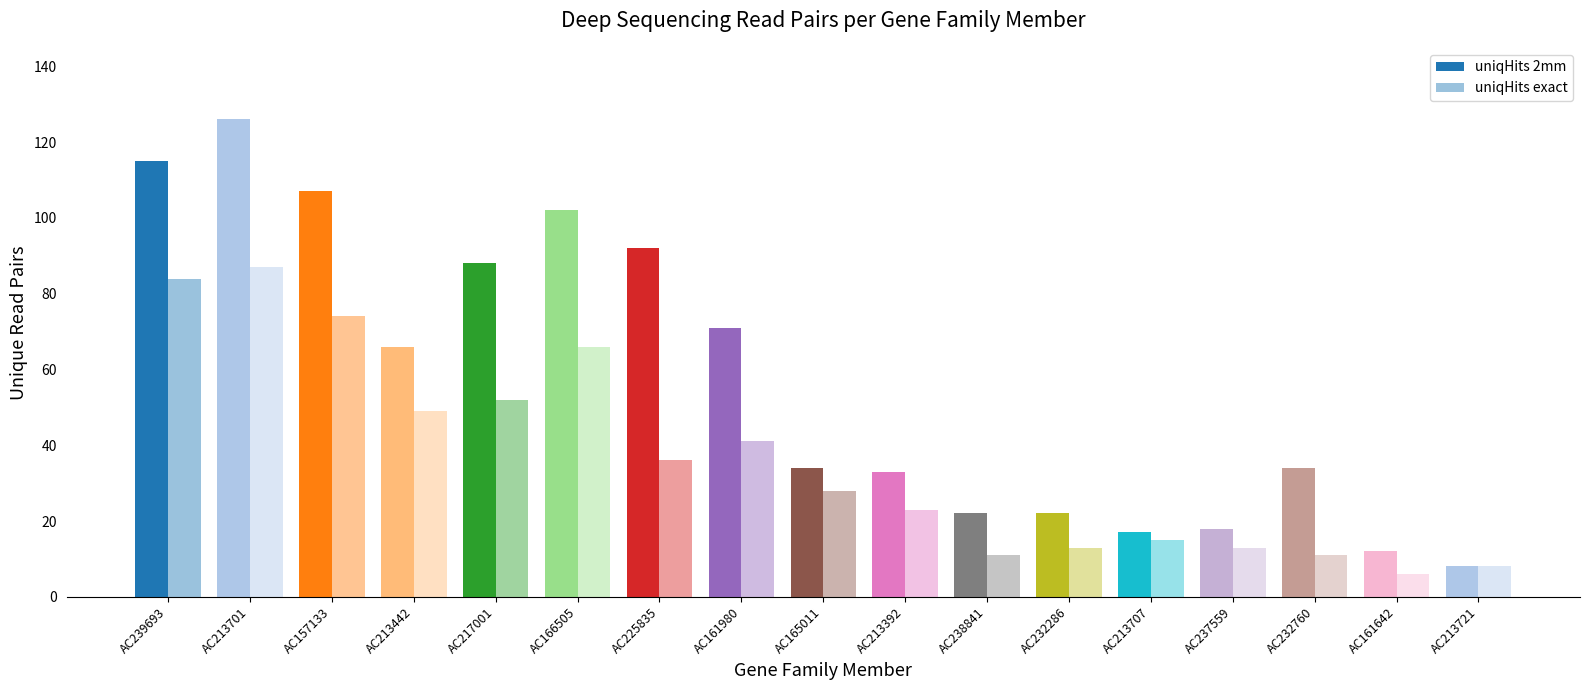

How many data points does each series have?

17